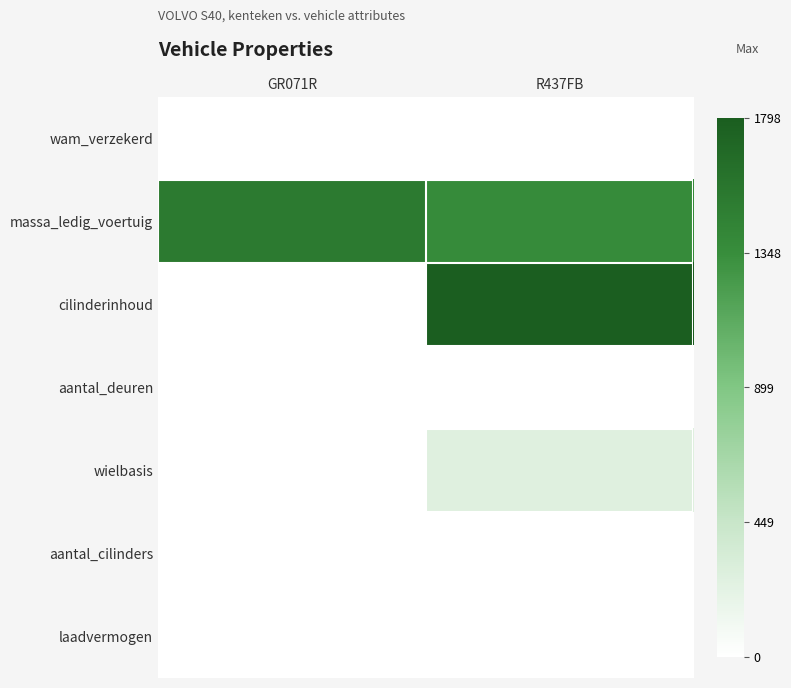

Which series has the widest spread of values?

cilinderinhoud